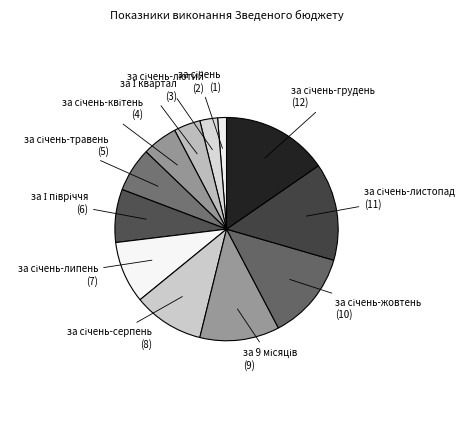

Does any single category account for the majority?

No